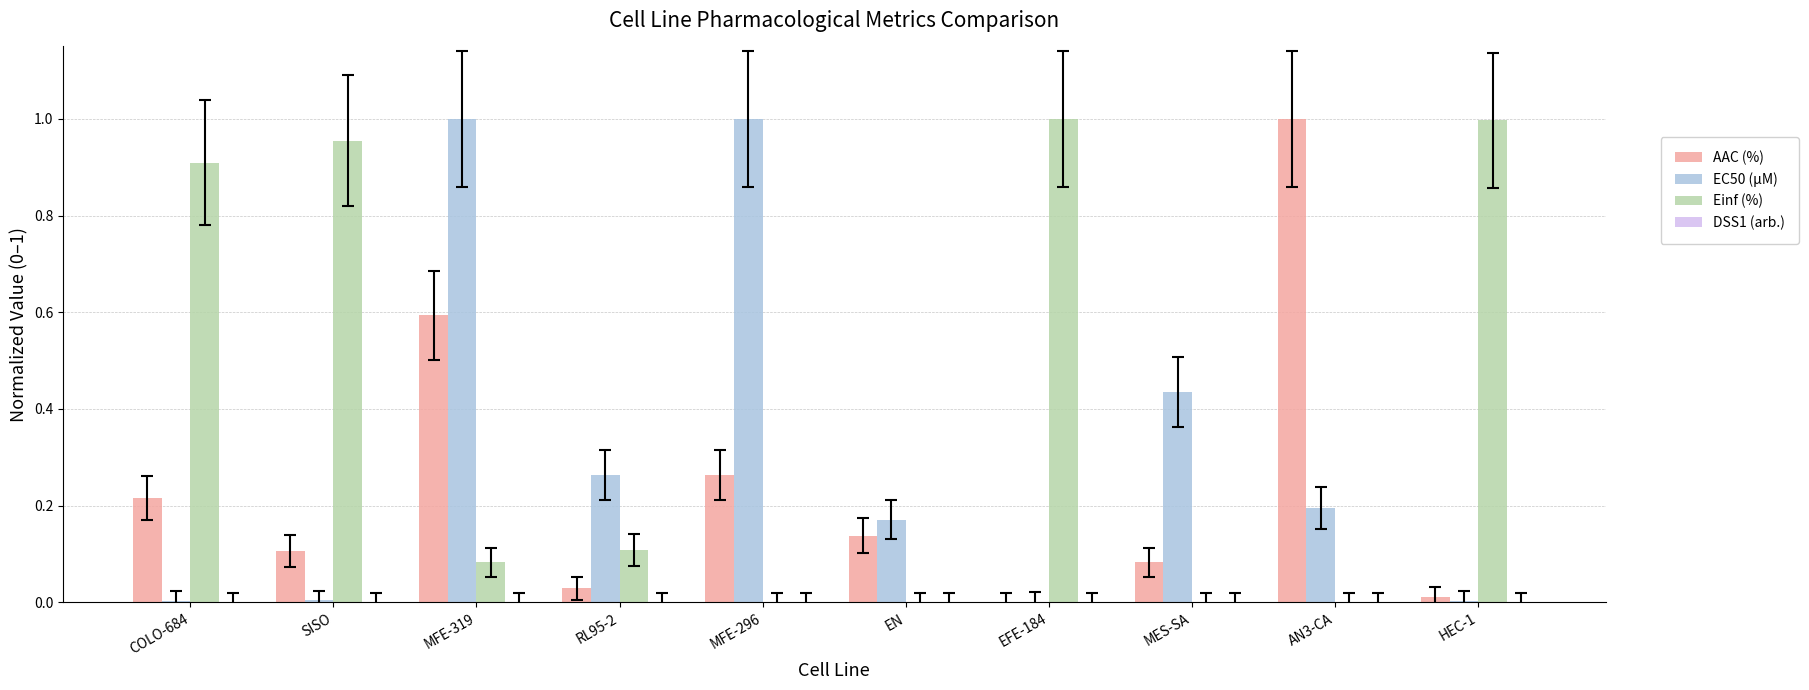

Between COLO-684 and EN, which series saw the biggest shift?

Einf (%)